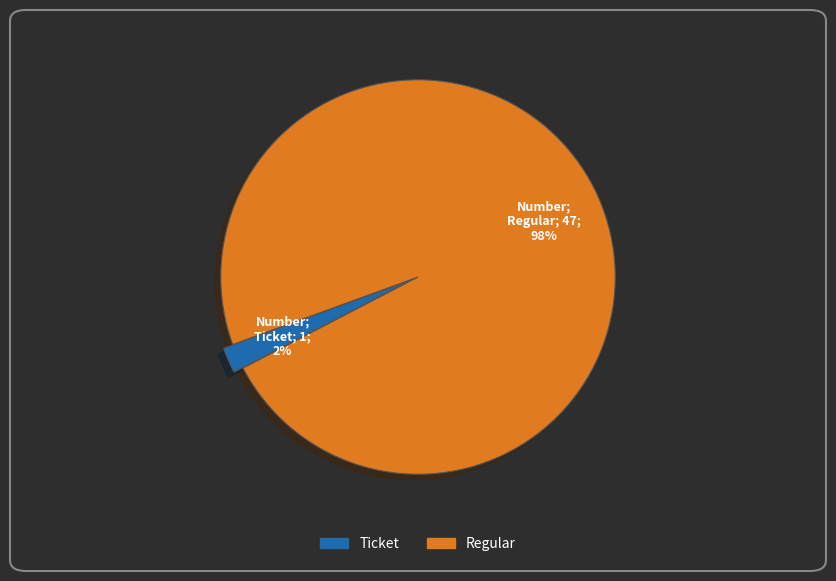

How many segments does this pie chart have?

2